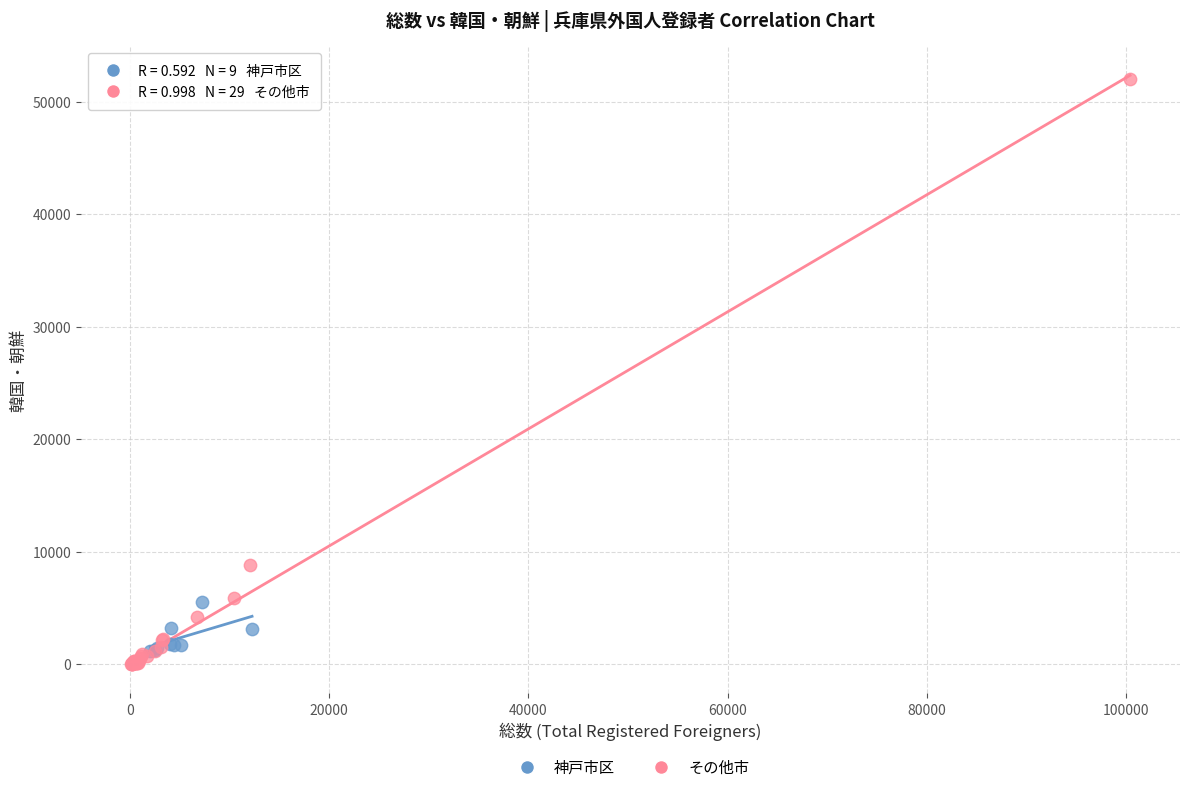

Which series has the widest spread of Y values?

その他市